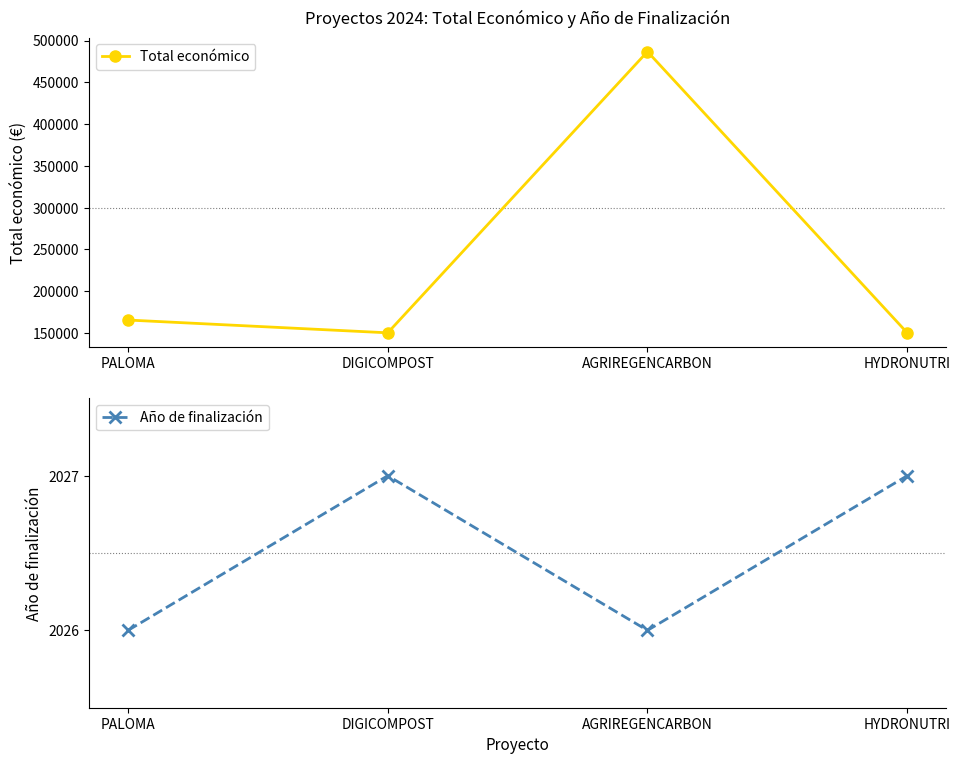

Where does the Total económico series first go above 165312?

AGRIREGENCARBON